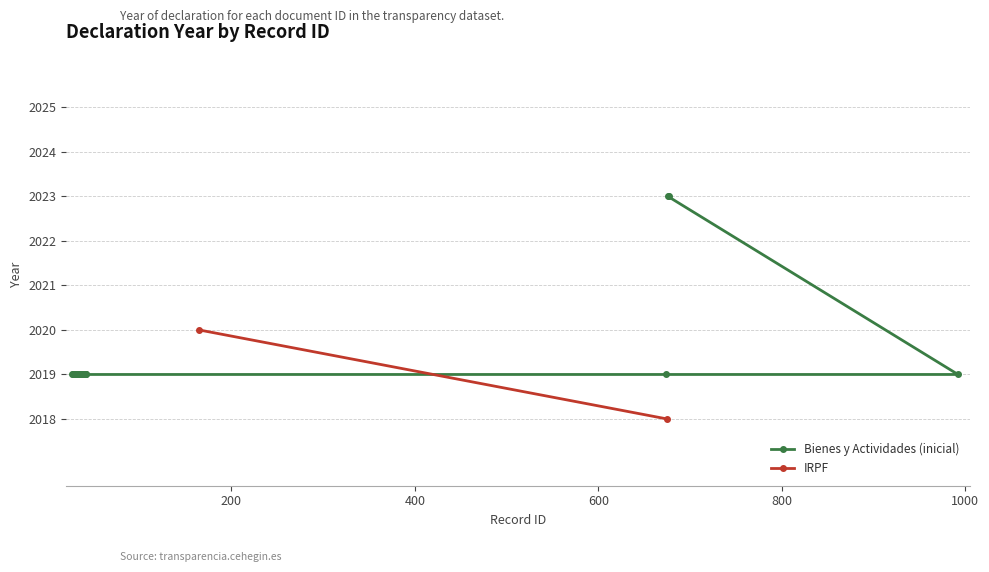

What is the maximum value for Bienes y Actividades (inicial)?

2023